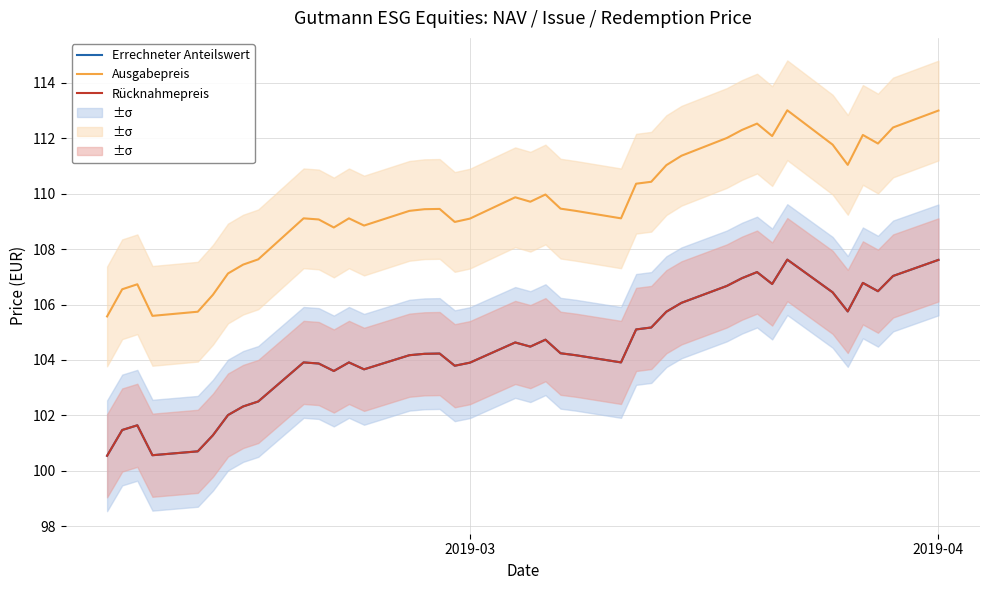

True or false: Errechneter Anteilswert has a value of 156.4 at 2019-04.

False